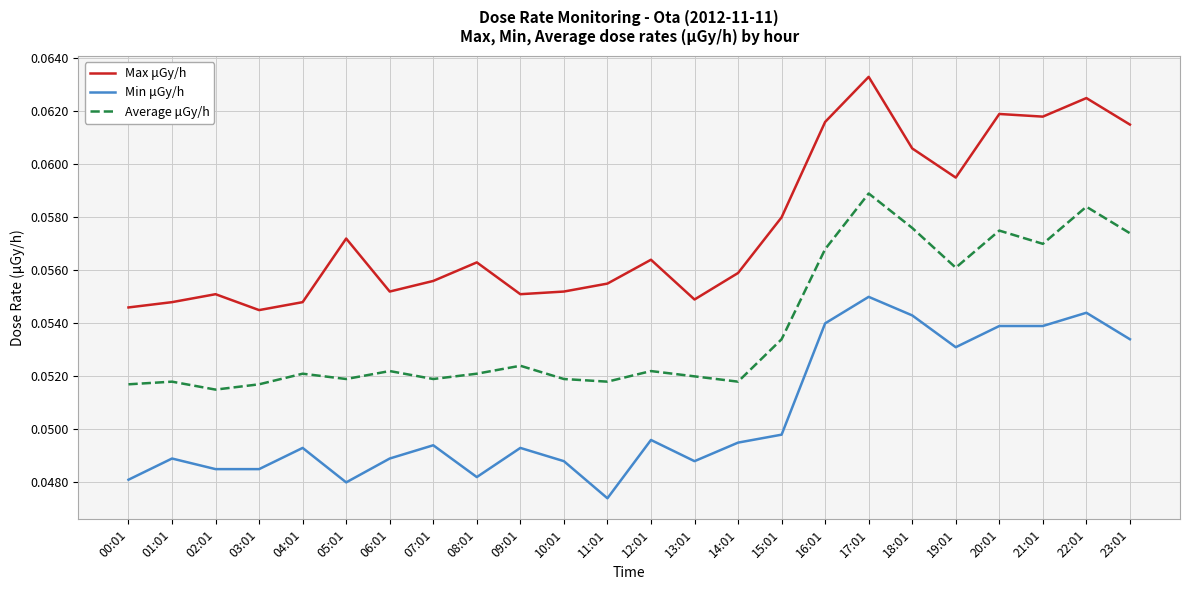

What position from the left is 18:01?

19